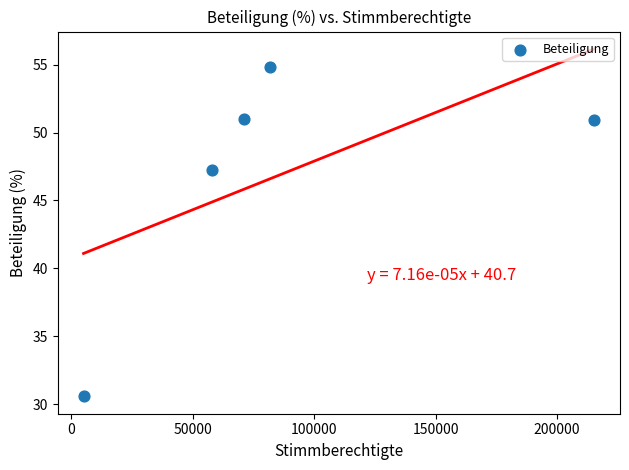

What Y value in the scatter plot is closest to 42?

47.2